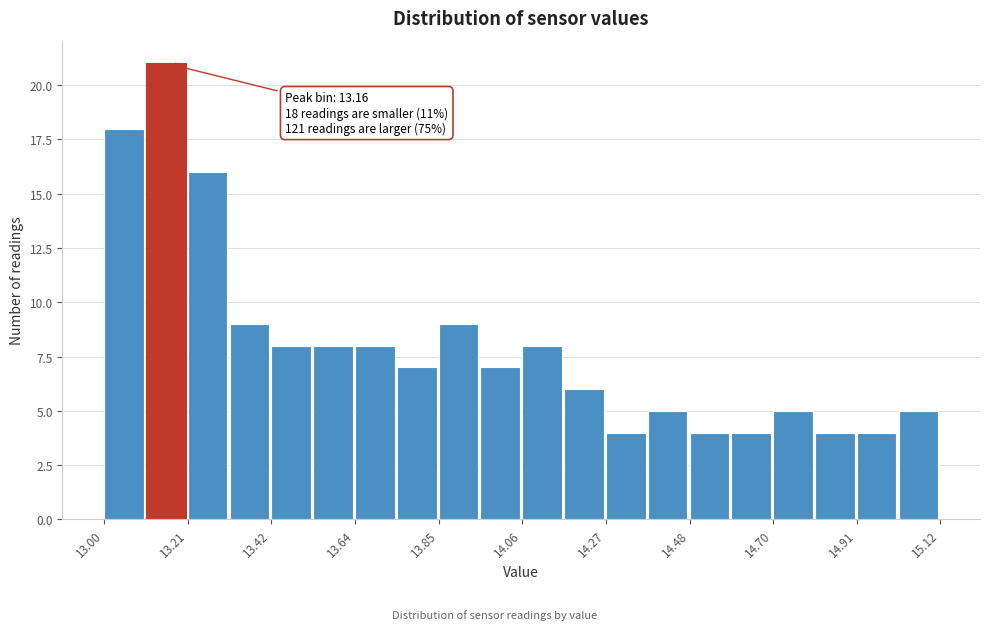

Read against the x-axis, roughly where is the centre of the tallest bar?

13.15